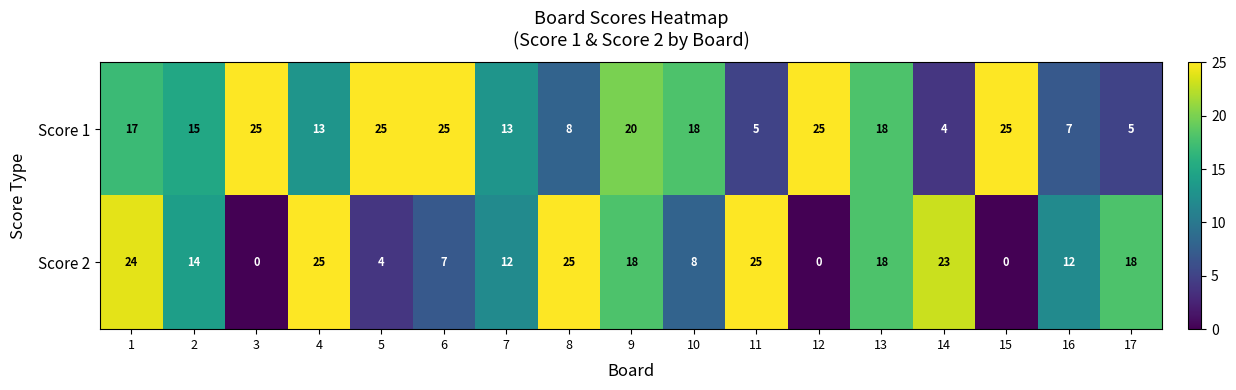

Which series has the largest range (max minus min)?

Score 2